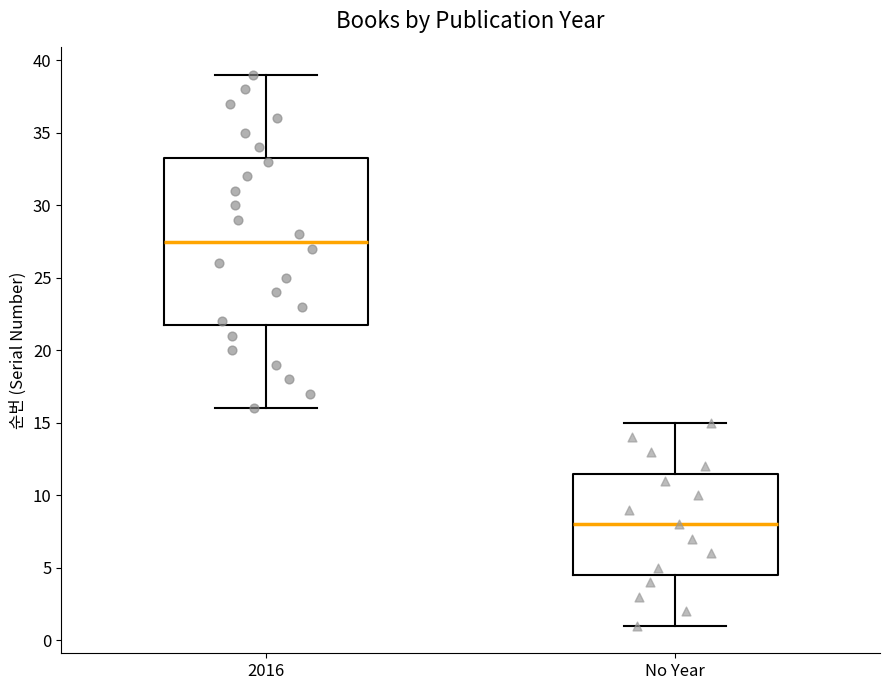

Reading left to right, transcribe this box plot: for each box, give where its median line is, the range the box spans, and where its two whiskers end, as read against the y-axis. The values are not printed on the chart, so give them approximately, as read against the axis.

2016: median 27.5, box 22.0 to 33.5, whiskers 16.0 to 39.0
No Year: median 8.0, box 4.5 to 11.5, whiskers 1.0 to 15.0